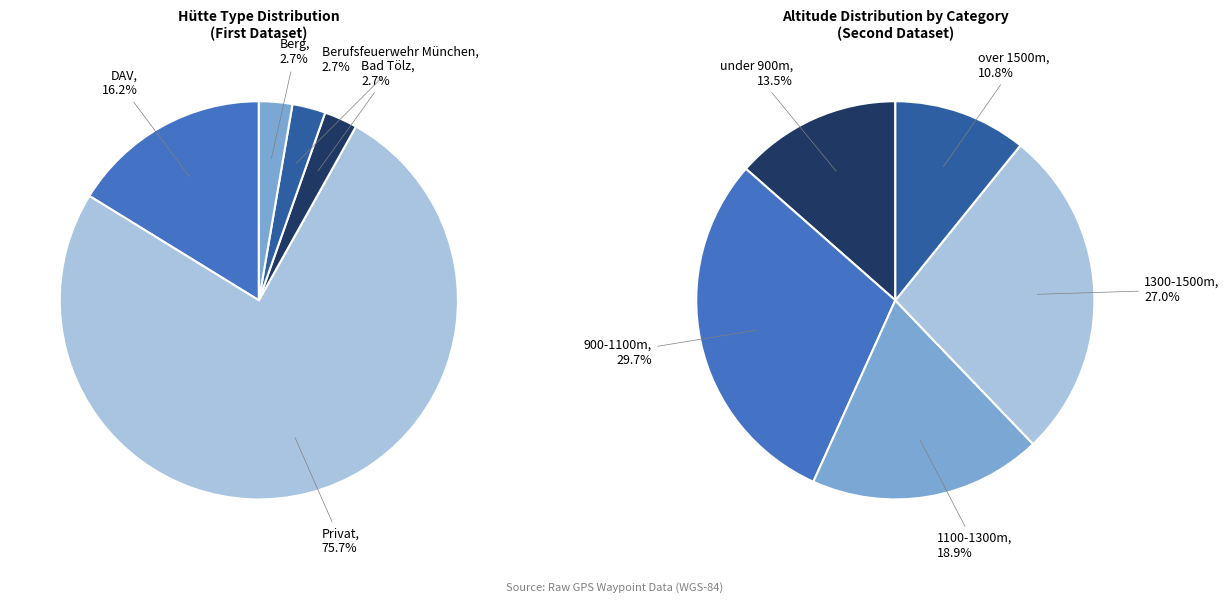

Is it true that Berufsfeuerwehr München is 10% of the pie?

False